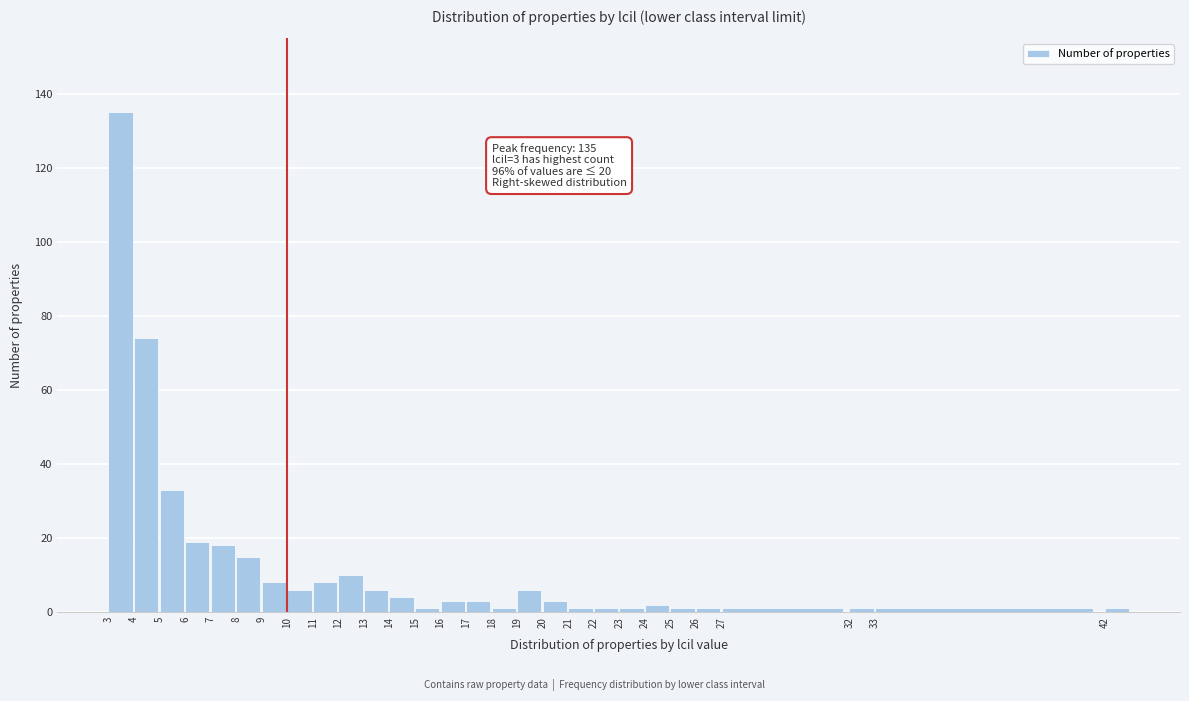

Reading left to right, list all the values displayed in this chart.

135	74	33	19	18	15	8	6	8	10	6	4	1	3	3	1	6	3	1	1	1	2	1	1	1	1	1	1